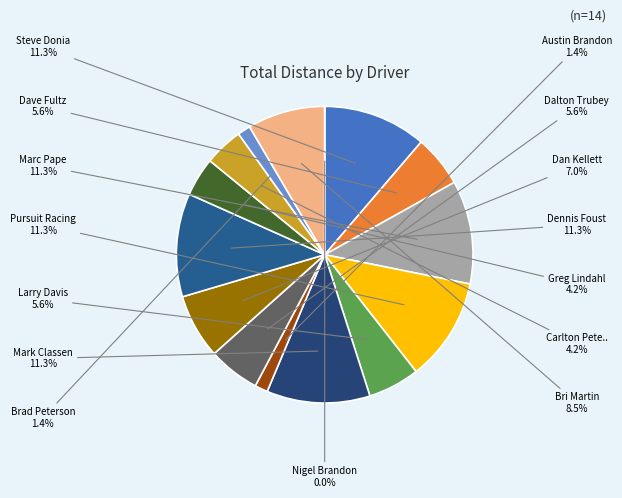

To the nearest percent, what portion does Steve Donia represent?

11%